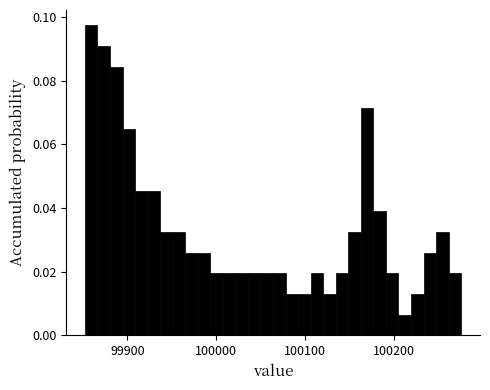

Read against the x-axis, roughly where is the centre of the tallest bar?

99860